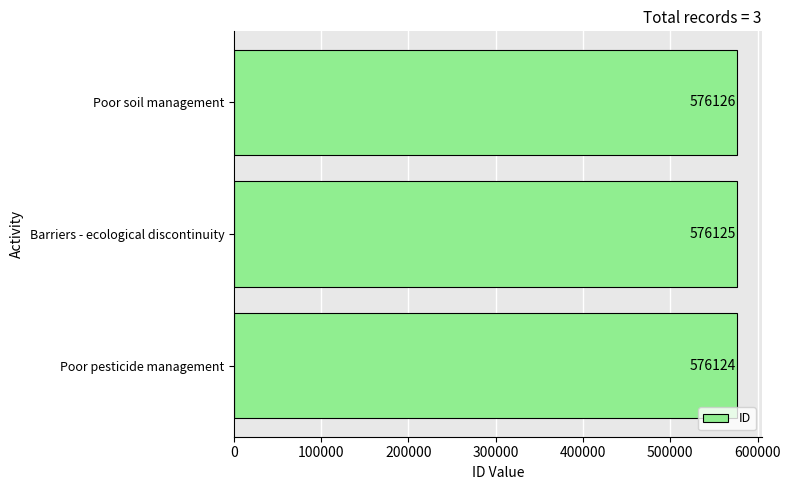

At which label is the value closest to 576125?

Barriers - ecological discontinuity